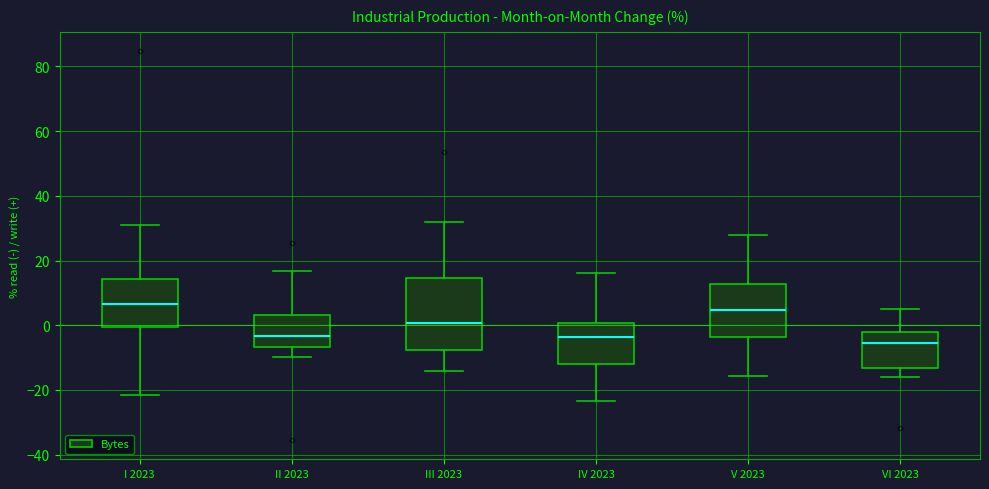

Where is the lower edge of the box for VI 2023 on the y-axis? The values are not printed on the chart, so give them approximately, as read against the axis.

-14